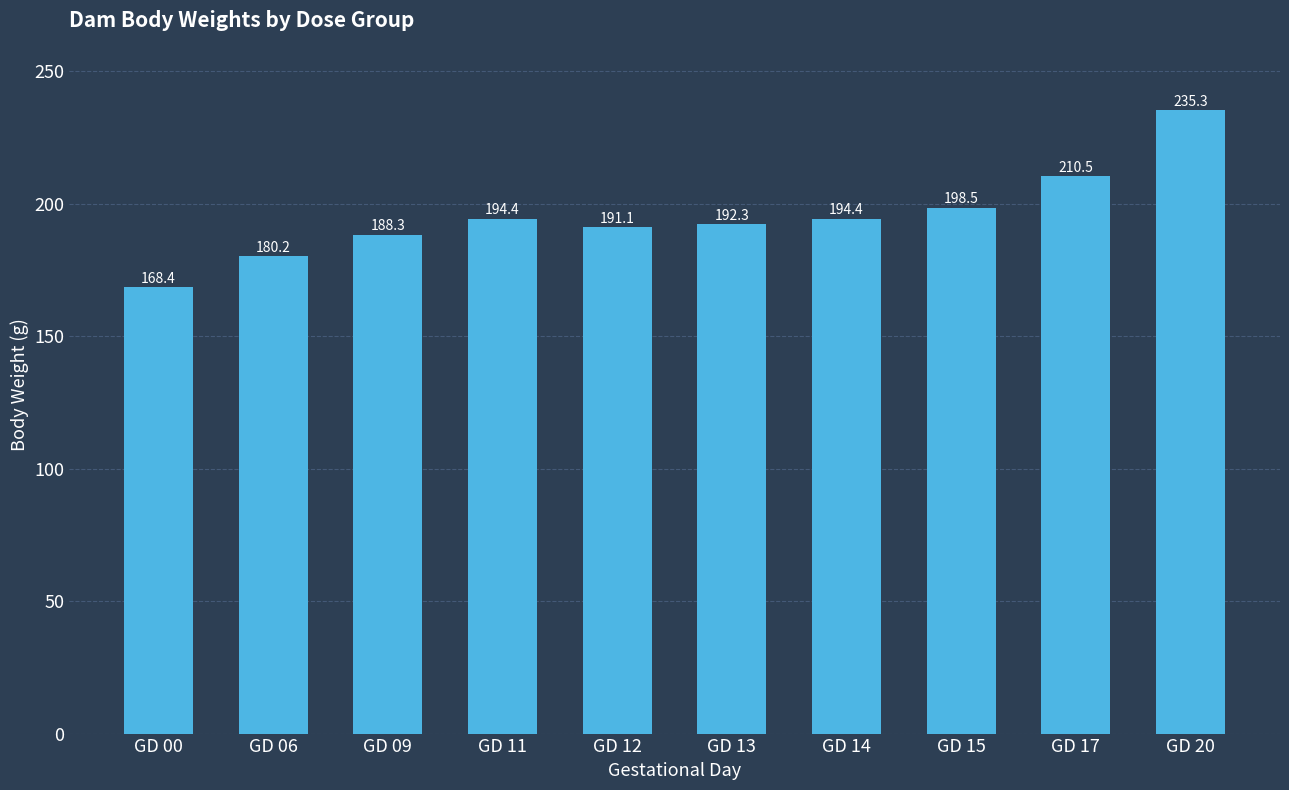

Reading left to right, transcribe all the data shown in this chart.

168.4	180.2	188.3	194.4	191.1	192.3	194.4	198.5	210.5	235.3